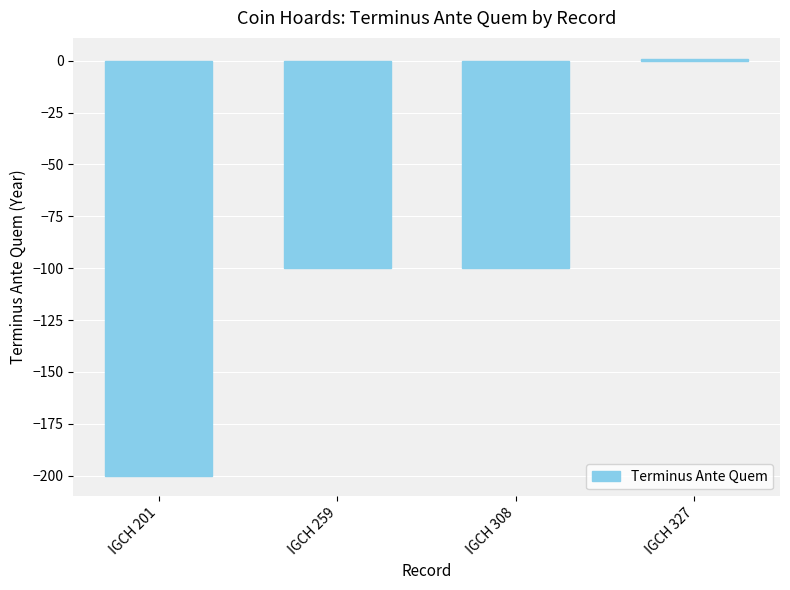

What is the sum of the values at IGCH 308 and IGCH 327?

-99